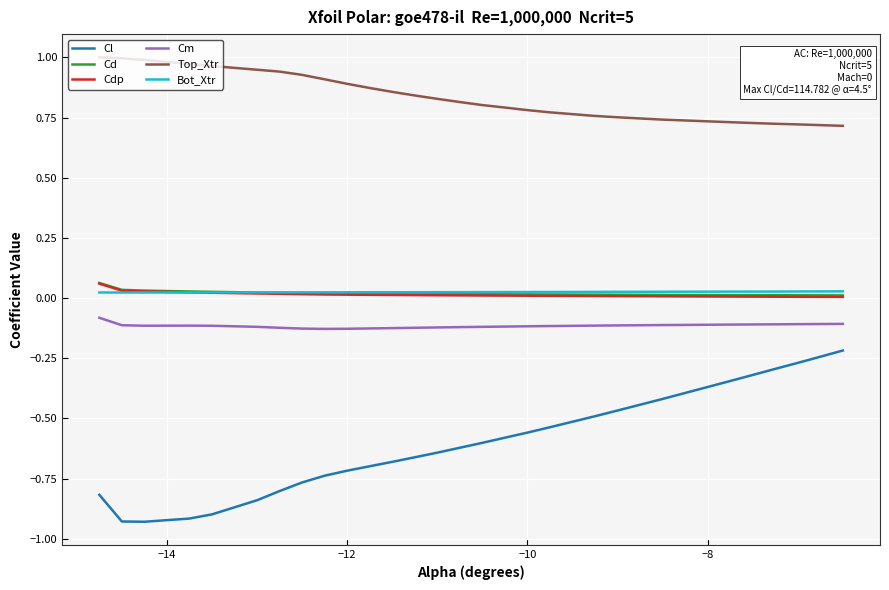

Which series has the largest range (max minus min)?

Cl